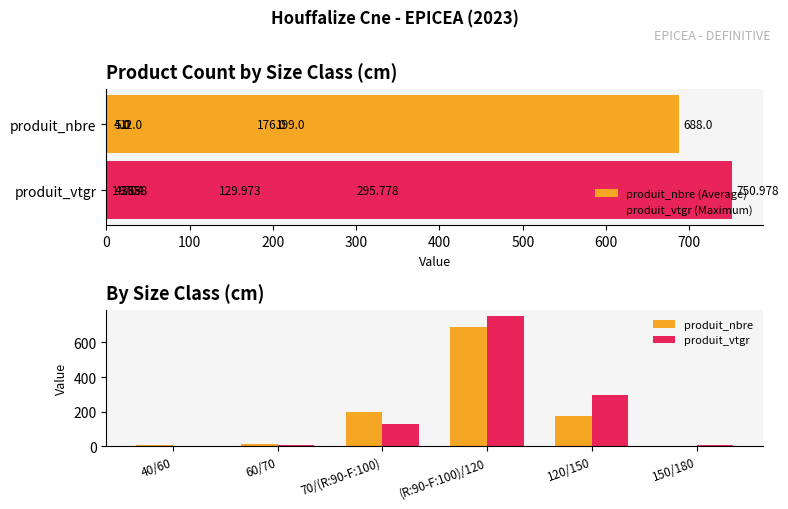

How many series are shown in this chart?

4